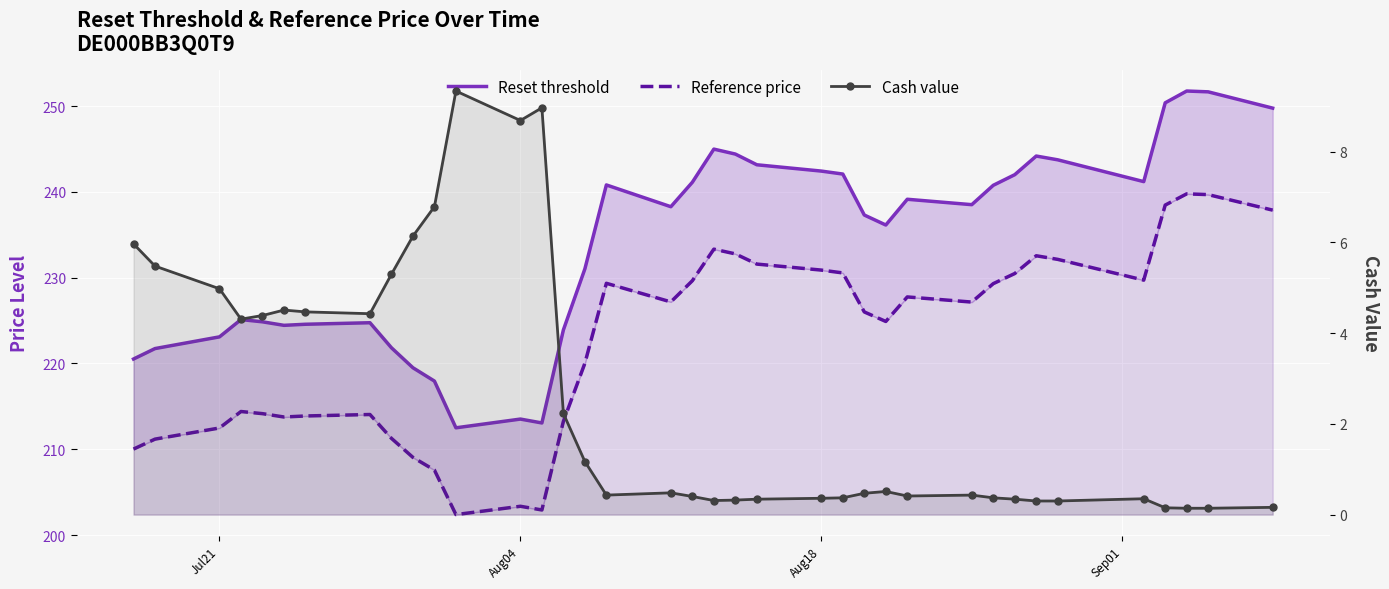

Which series has the widest spread of values?

Reset threshold